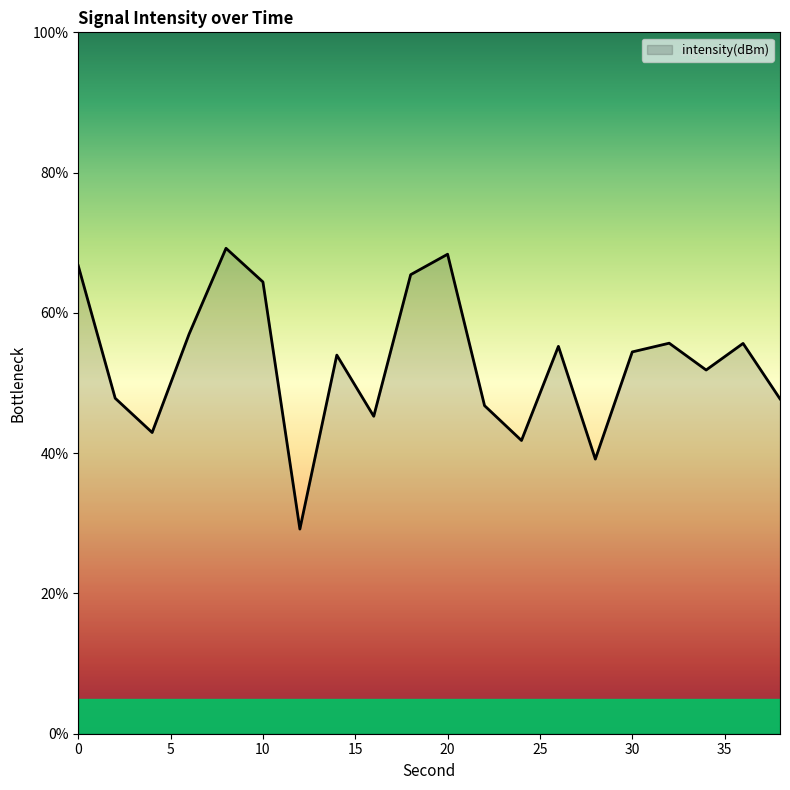

What is the difference between the maximum and minimum values?

40.0